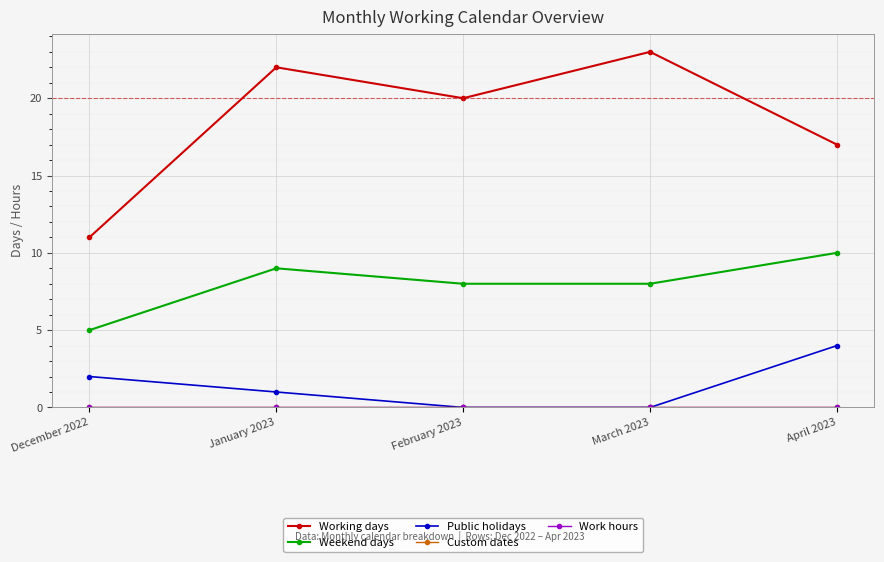

True or false: Public holidays and Custom dates cross at least once.

False